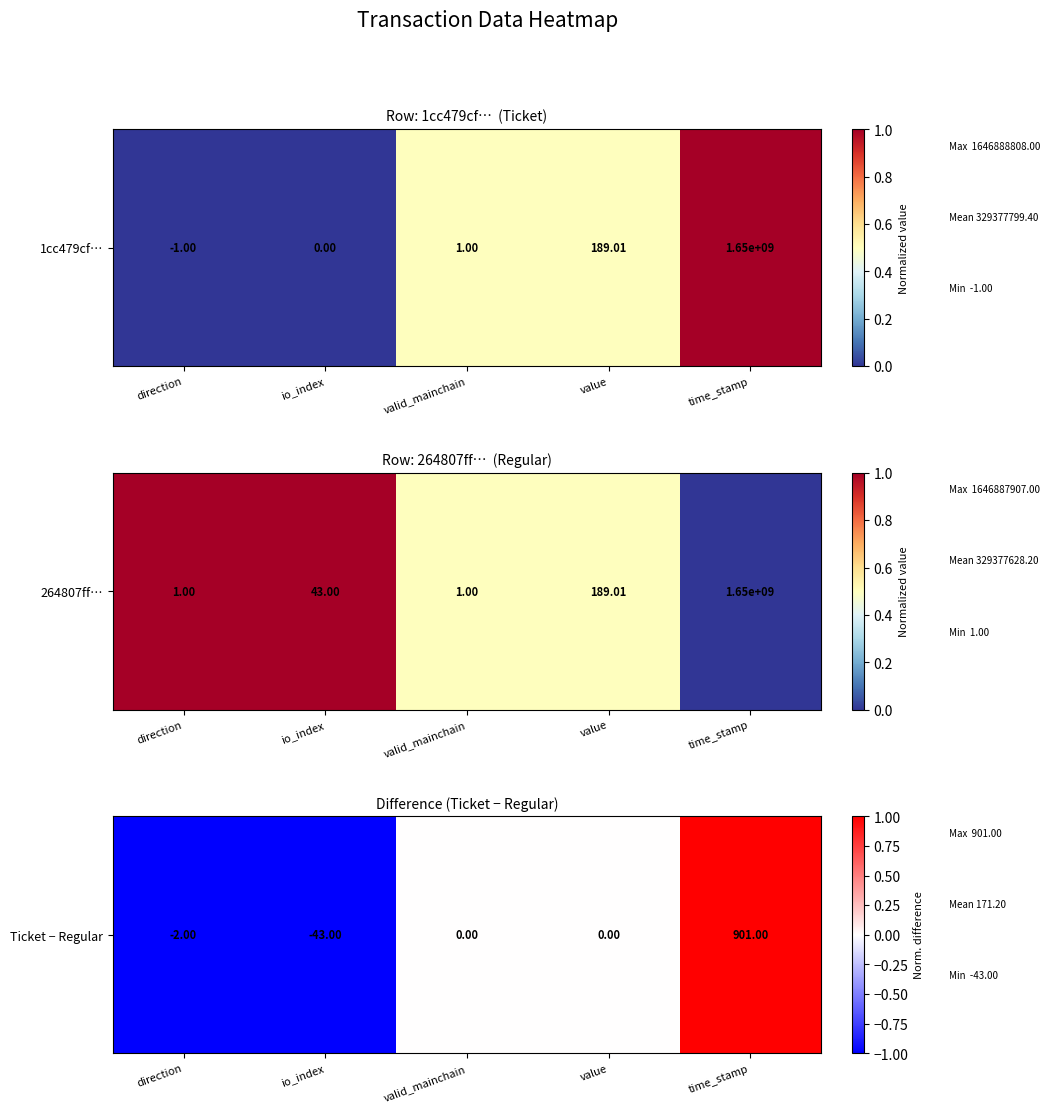

Between valid_mainchain and value, which is larger?

valid_mainchain